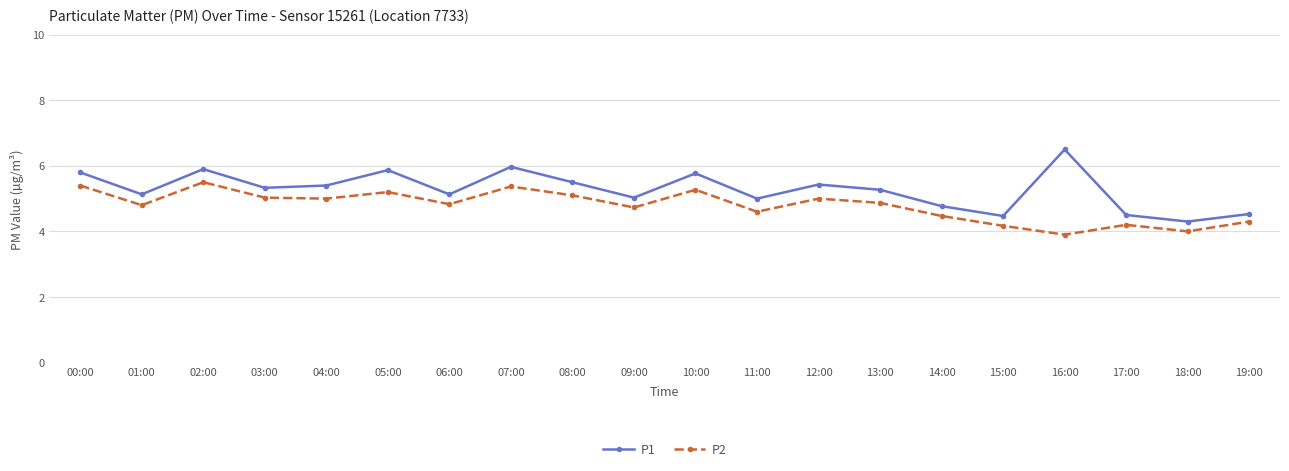

What is the difference between the second highest and second lowest values in the P1 series?

1.5